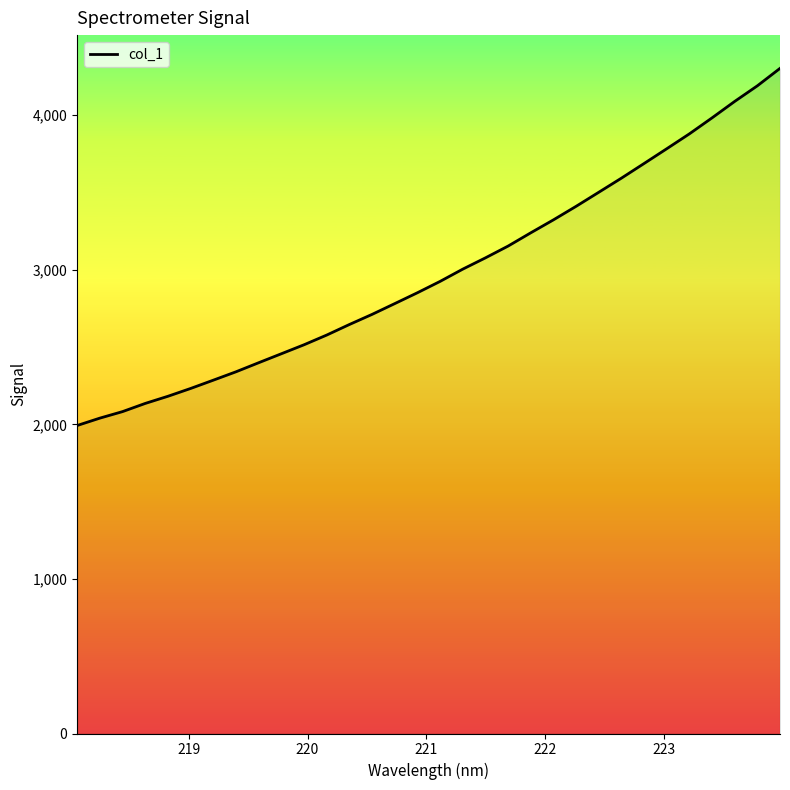

What is the greatest value displayed?

4303.3